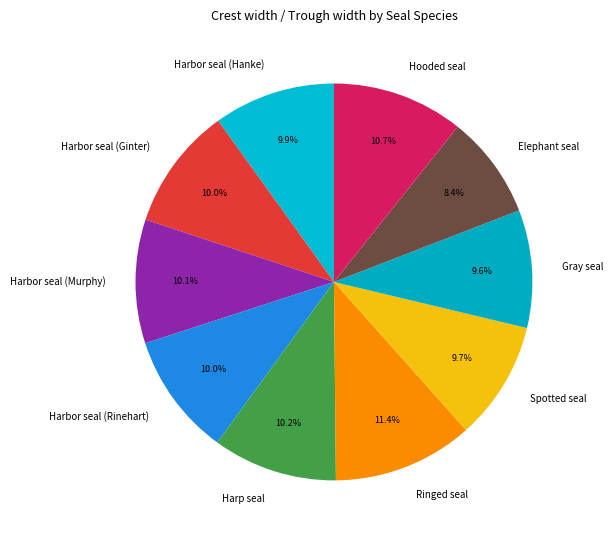

What is the ratio of the value at Hooded seal to the value at Harbor seal (Hanke)?

1.1